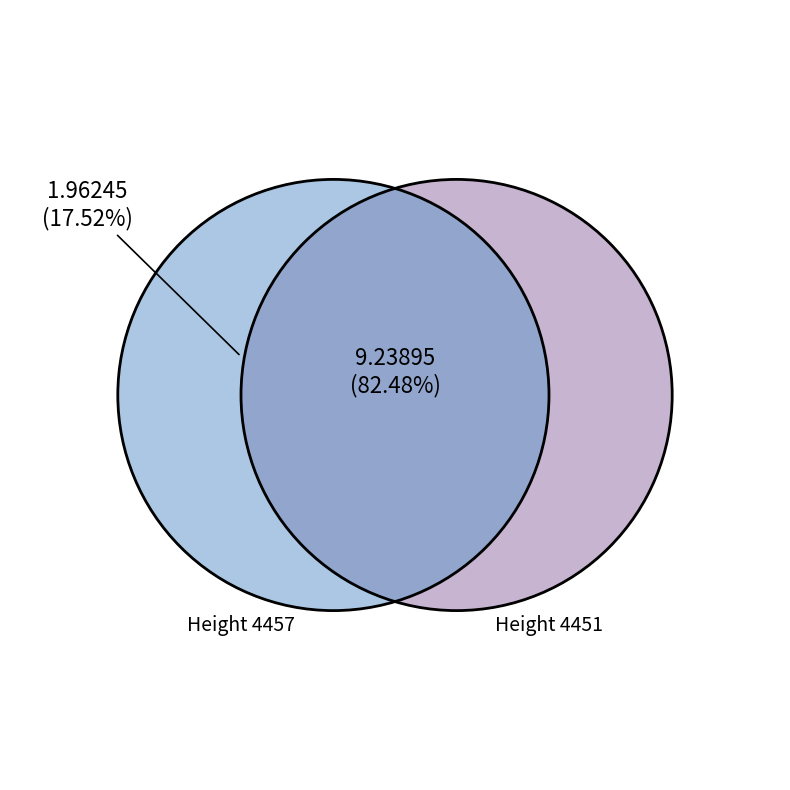

Is there any slice that represents more than half of the pie?

Yes